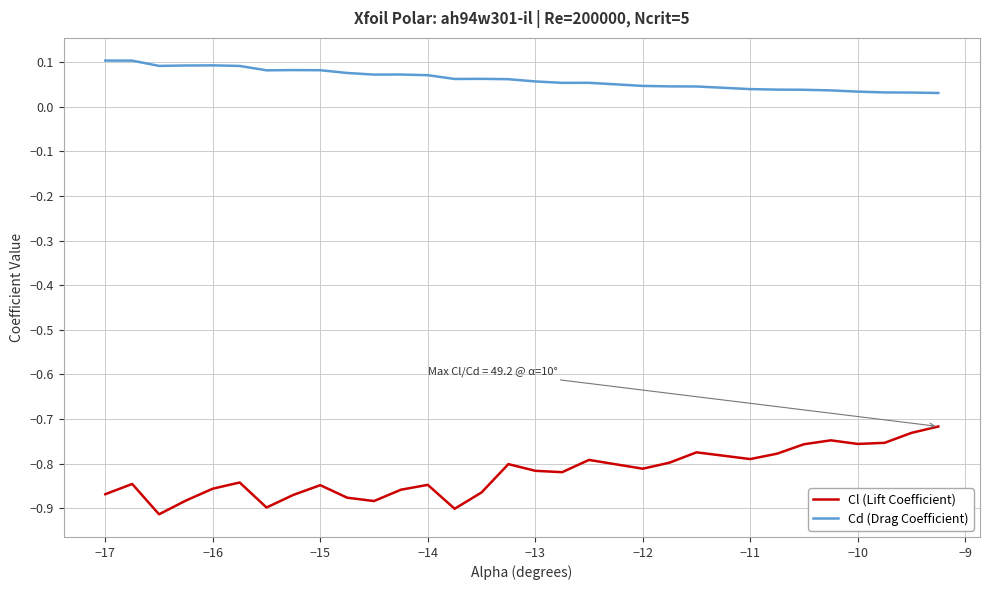

Which series has the largest range (max minus min)?

Cl (Lift Coefficient)